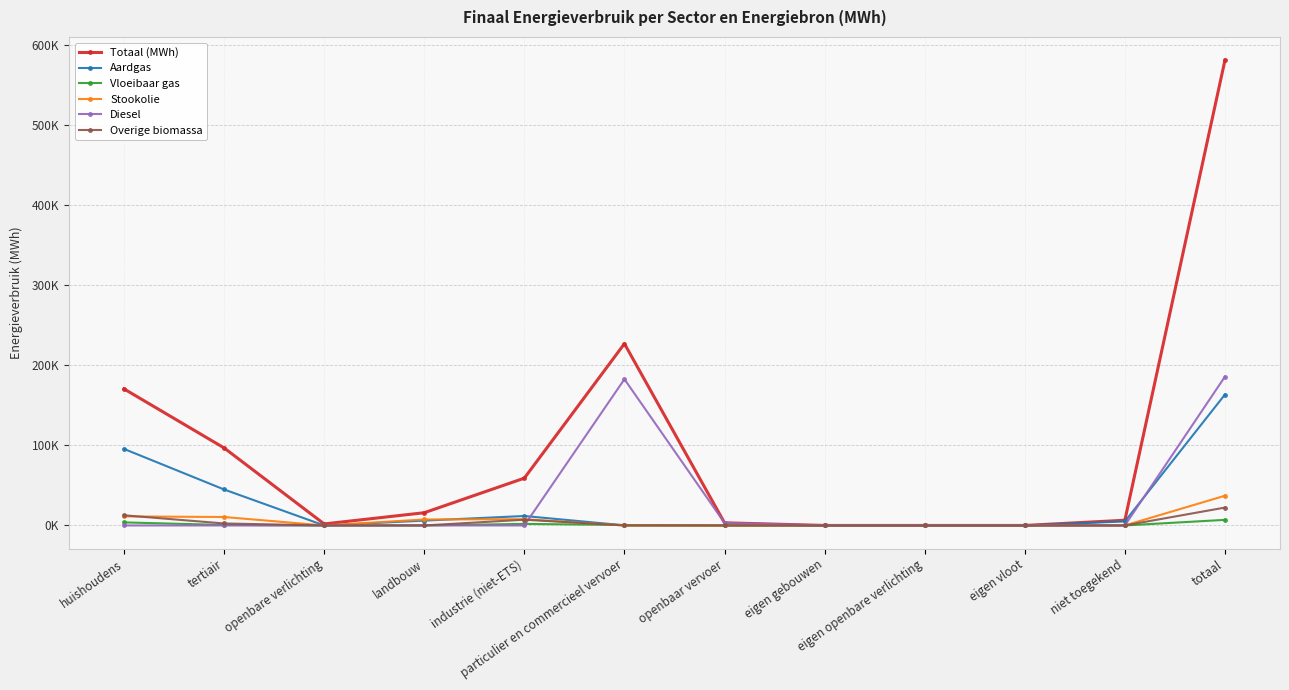

Reading left to right, extract all data points from this chart.

Totaal (MWh): 170556.8	96856.0	1880.6	15898.5	59067.4	227029.7	3298.3	0.0	0.0	0.0	6488.1	581075.5
Aardgas: 95586.4	44933.8	0.0	6046.8	11809.8	134.6	0.0	0.0	0.0	0.0	5010.2	163521.5
Vloeibaar gas: 3809.1	606.9	0.0	52.7	1938.3	571.8	0.0	0.0	0.0	0.0	0.0	6978.8
Stookolie: 11287.5	10546.8	0.0	7463.3	7816.3	0.0	0.0	0.0	0.0	0.0	0.0	37113.9
Diesel: 0.0	0.0	0.0	0.0	0.0	182672.4	3199.1	0.0	0.0	0.0	0.0	185871.4
Overige biomassa: 12693.1	2480.9	0.0	0.0	7167.6	0.0	0.0	0.0	0.0	0.0	0.0	22341.7